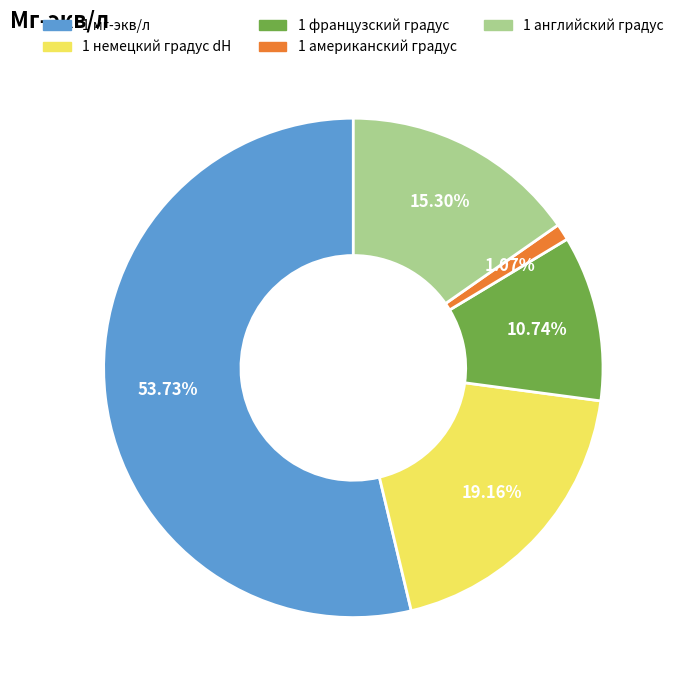

Which category has the biggest portion of the pie?

1 мг-экв/л